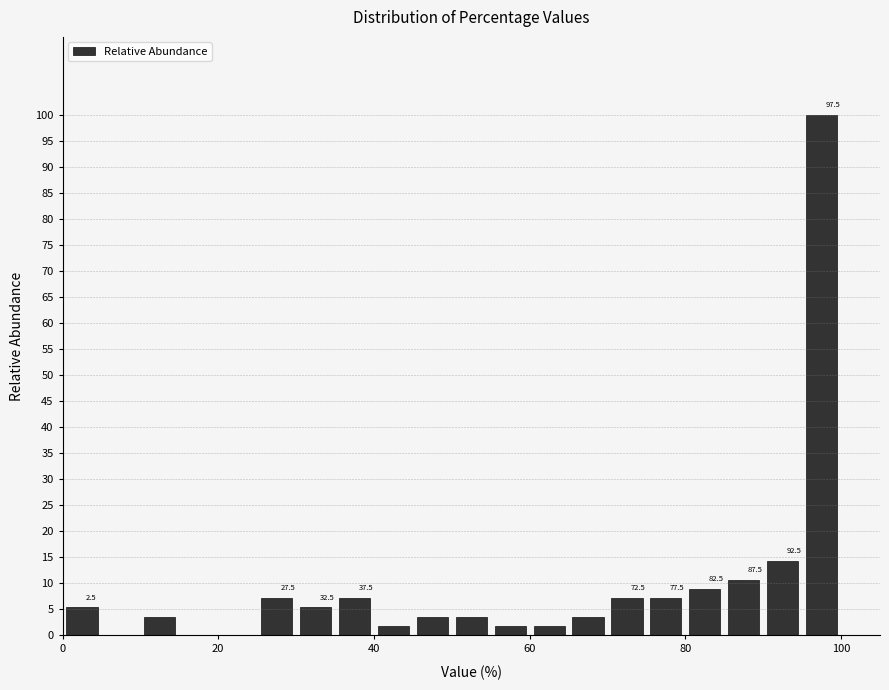

Read against the x-axis, roughly where is the centre of the tallest bar?

98